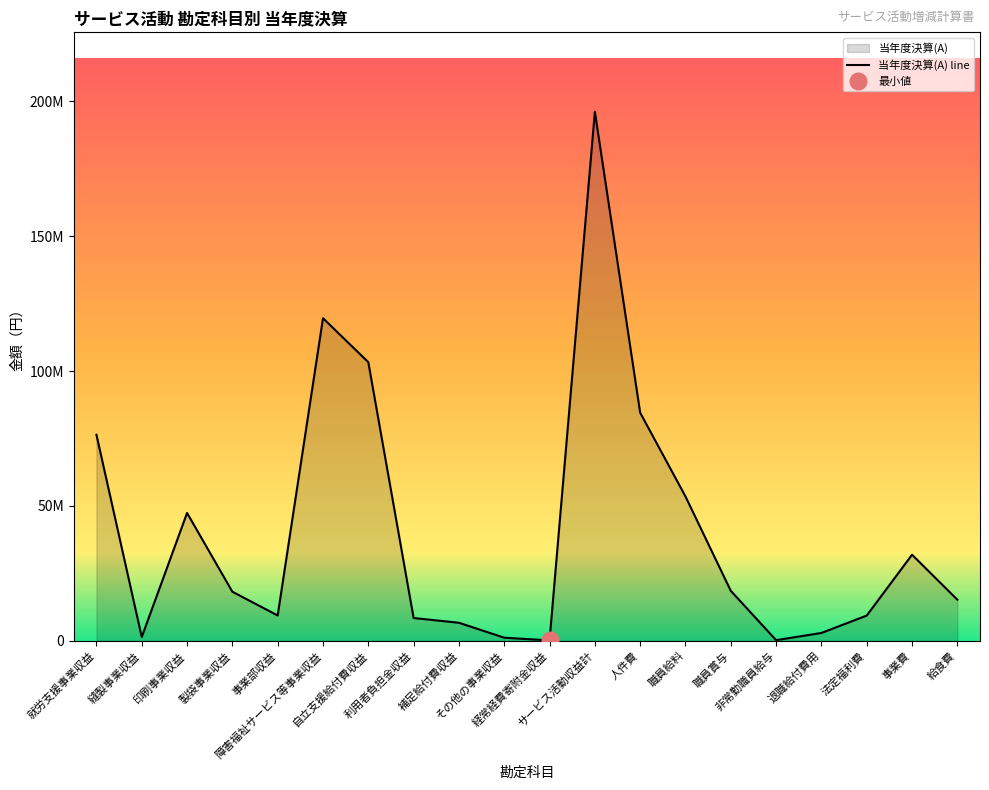

What position from the left is その他の事業収益?

10